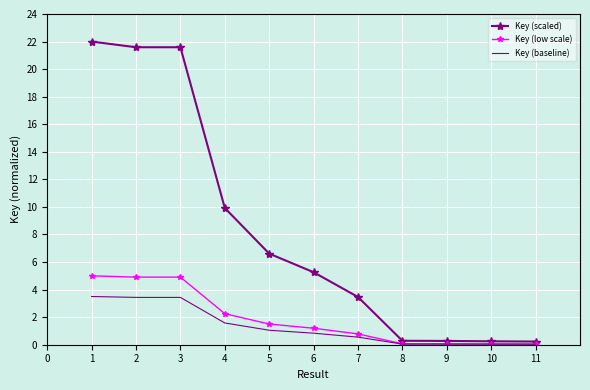

What is the greatest value displayed?

22.0